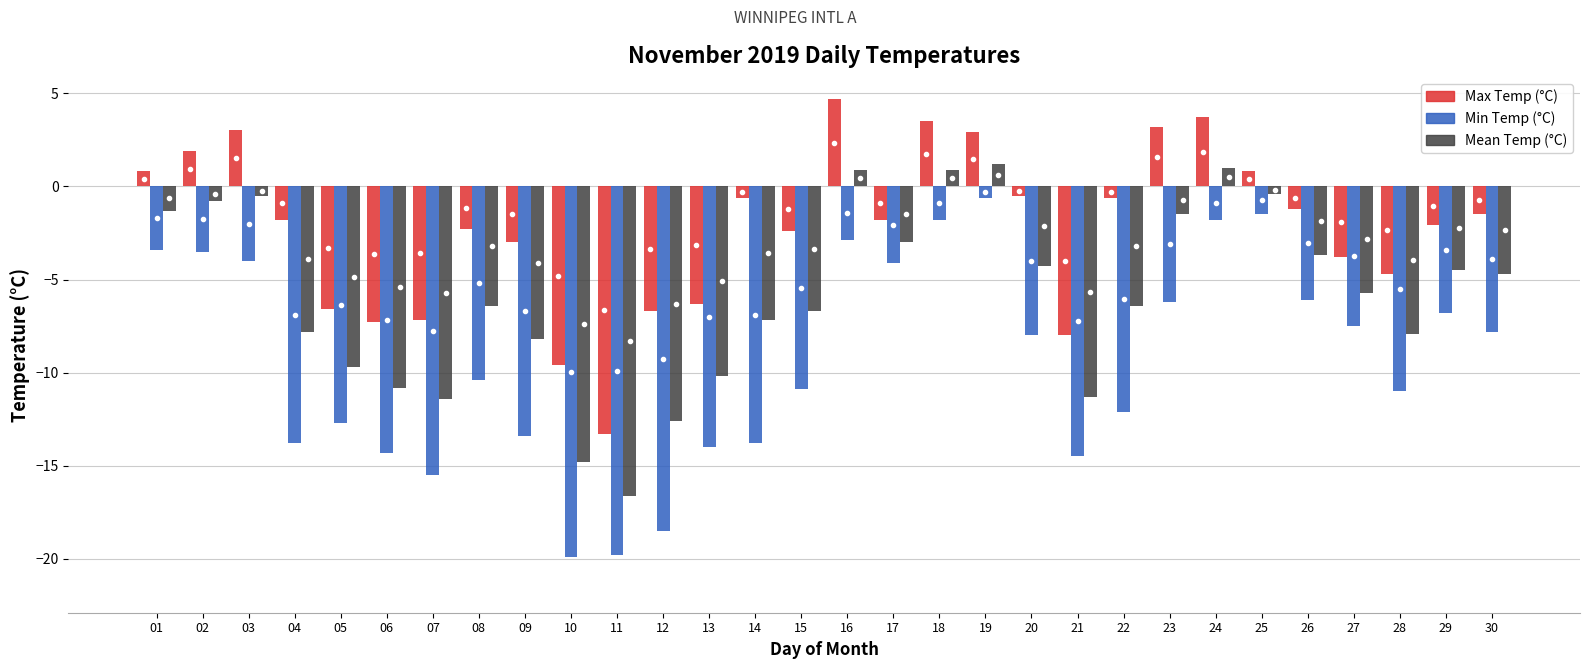

How many values in the Max Temp (°C) series are below -1?

18